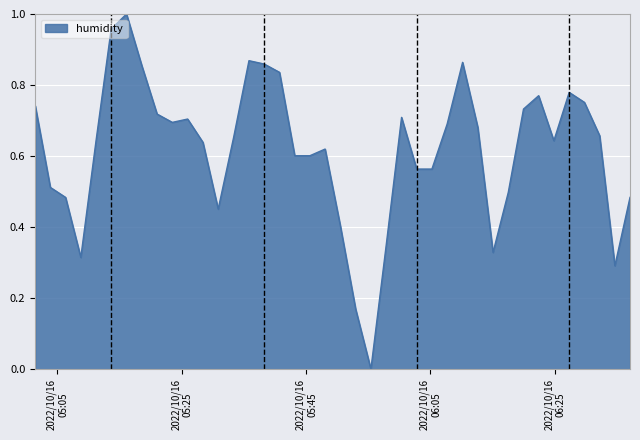

Does the chart have visible grid lines?

Yes